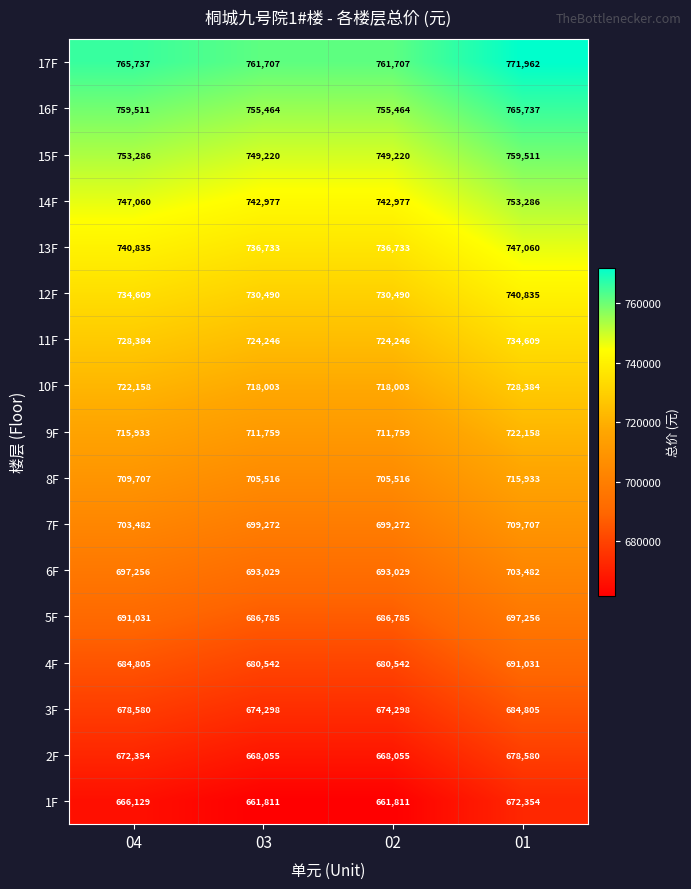

Which series has the largest total across all categories?

17F